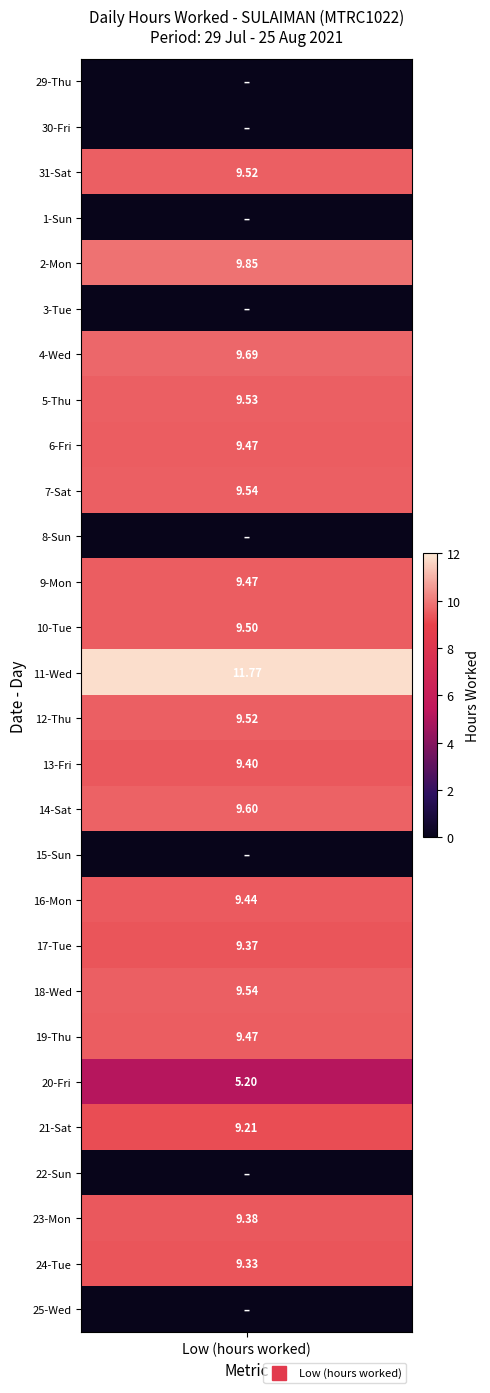

Rank the categories by value from lowest to highest.

0, 1, 3, 5, 10, 17, 24, 27, 22, 23, 26, 19, 25, 15, 18, 8, 11, 21, 12, 2, 14, 7, 9, 20, 16, 6, 4, 13